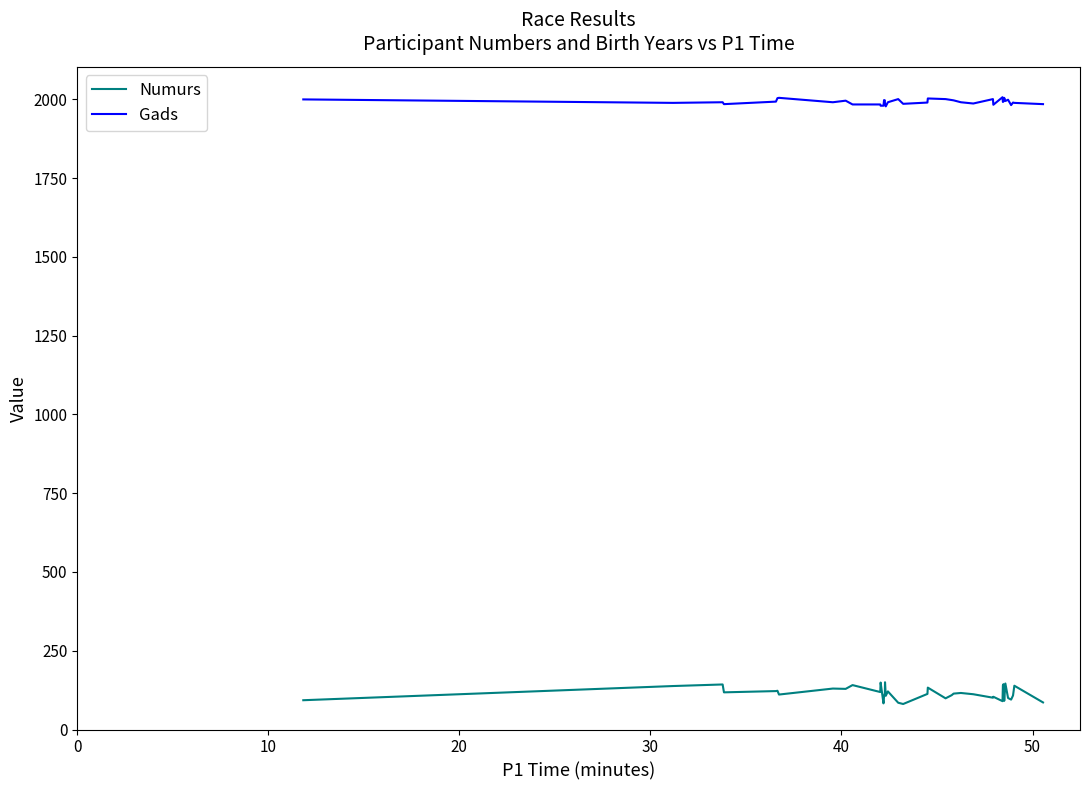

List the series in order of their overall mean, lowest first.

Numurs, Gads